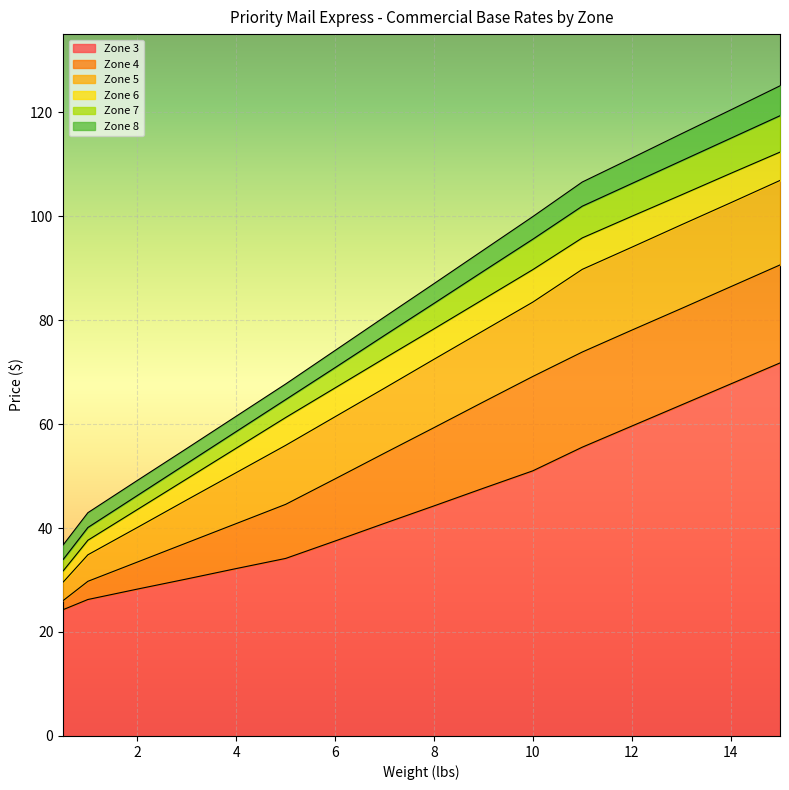

Which category has the highest value in the Zone 5 series?

15